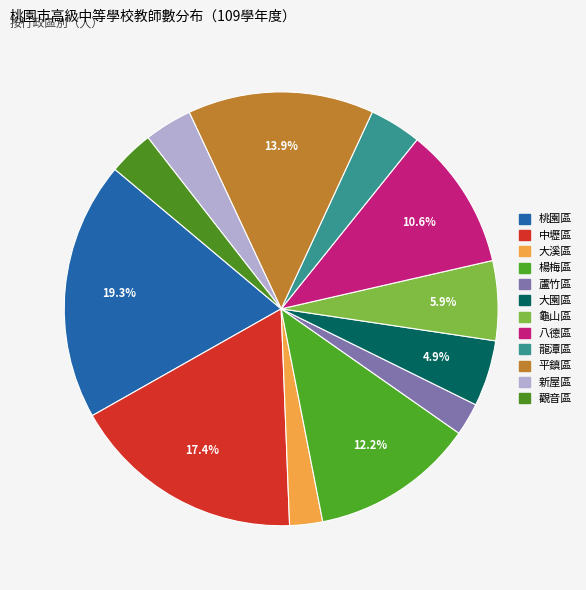

Count the number of slices in the pie.

12